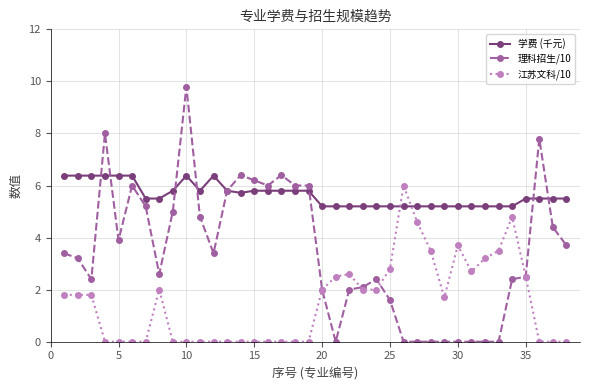

Which series has the largest total across all categories?

学费 (千元)